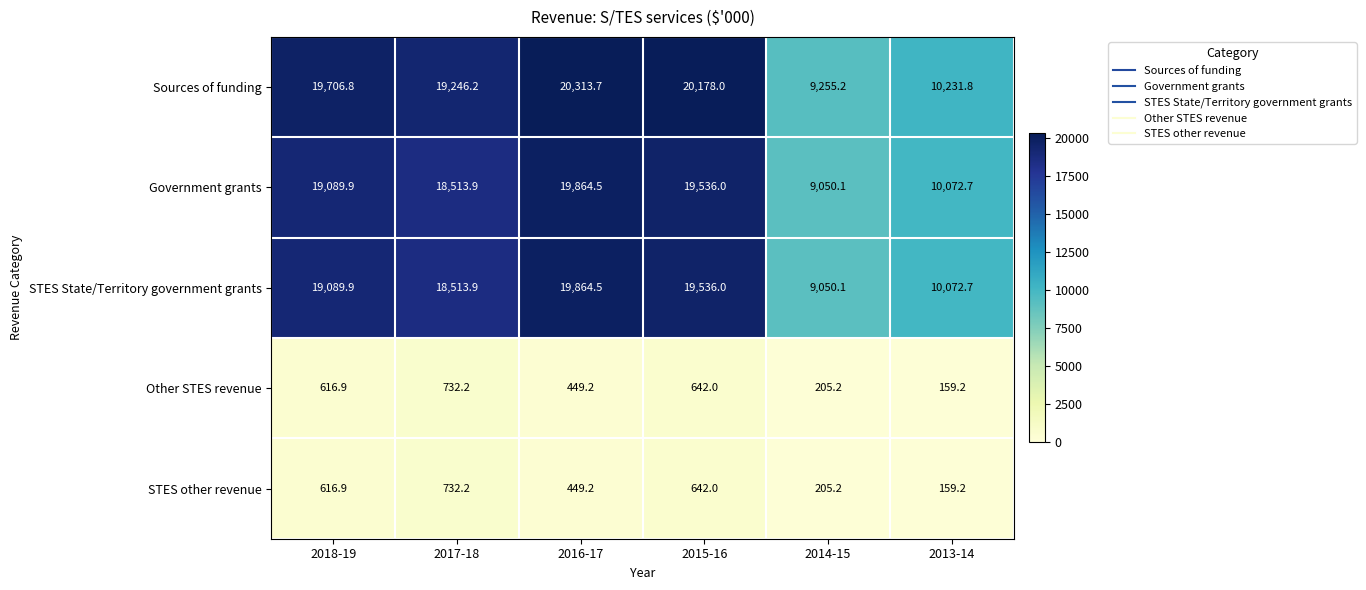

The Government grants series shows 10072.7 at 2013-14. True or false?

True